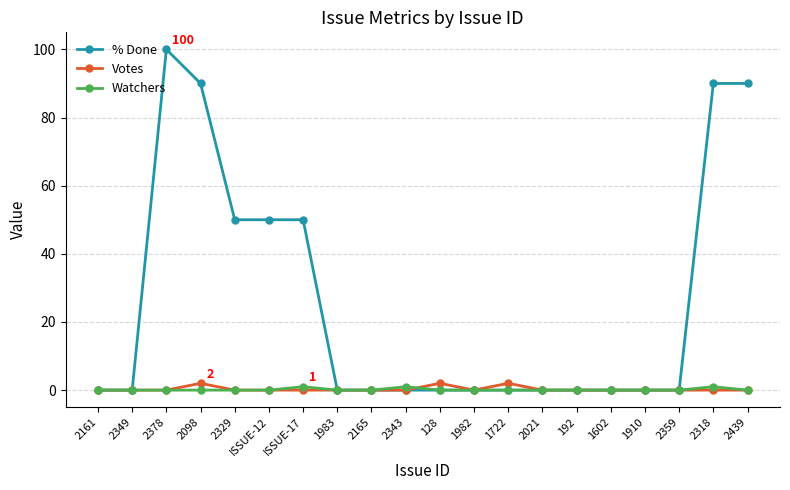

At how many categories does at least one series exceed 62?

4